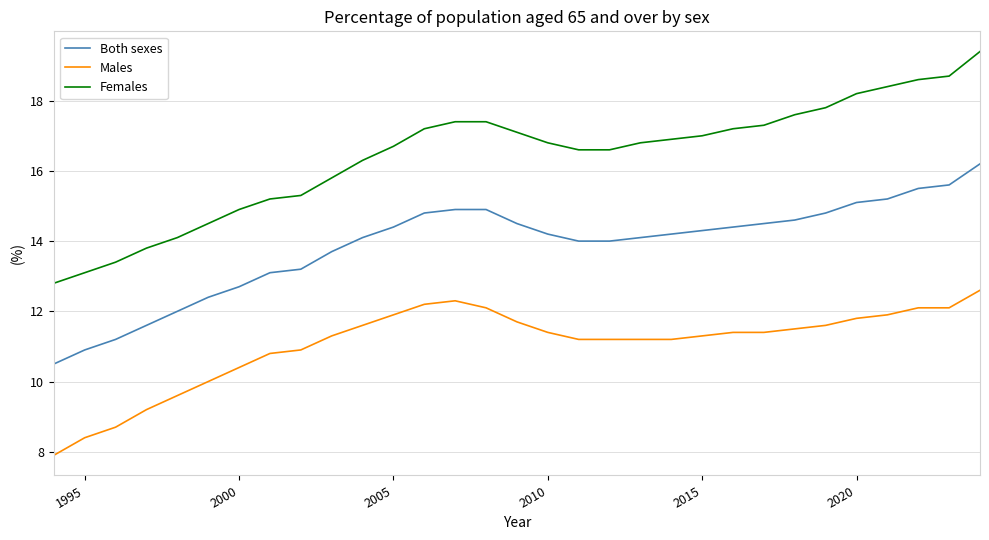

True or false: Males and Females cross at least once.

False